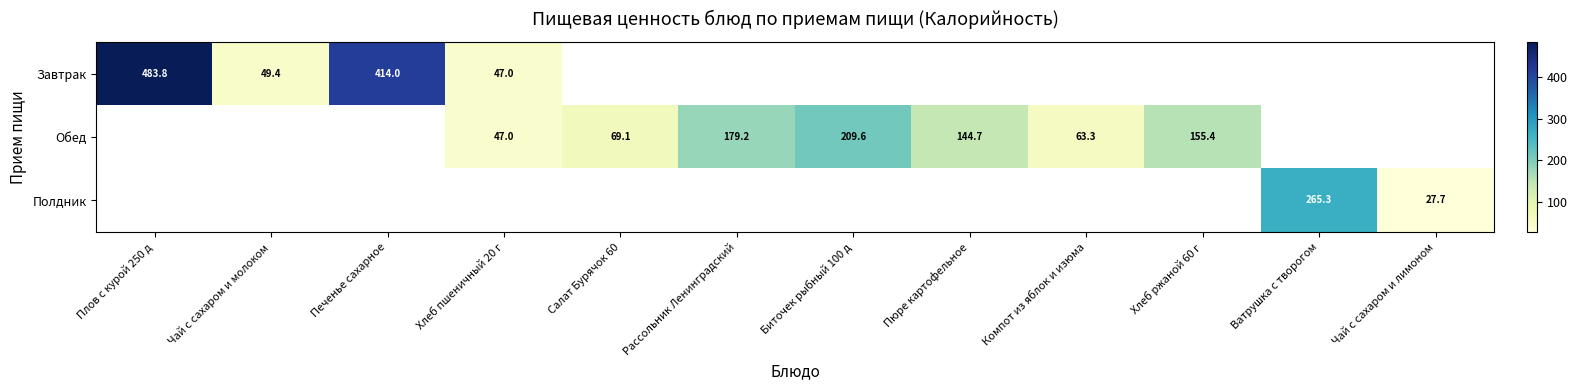

At how many categories does at least one series exceed 368?

2